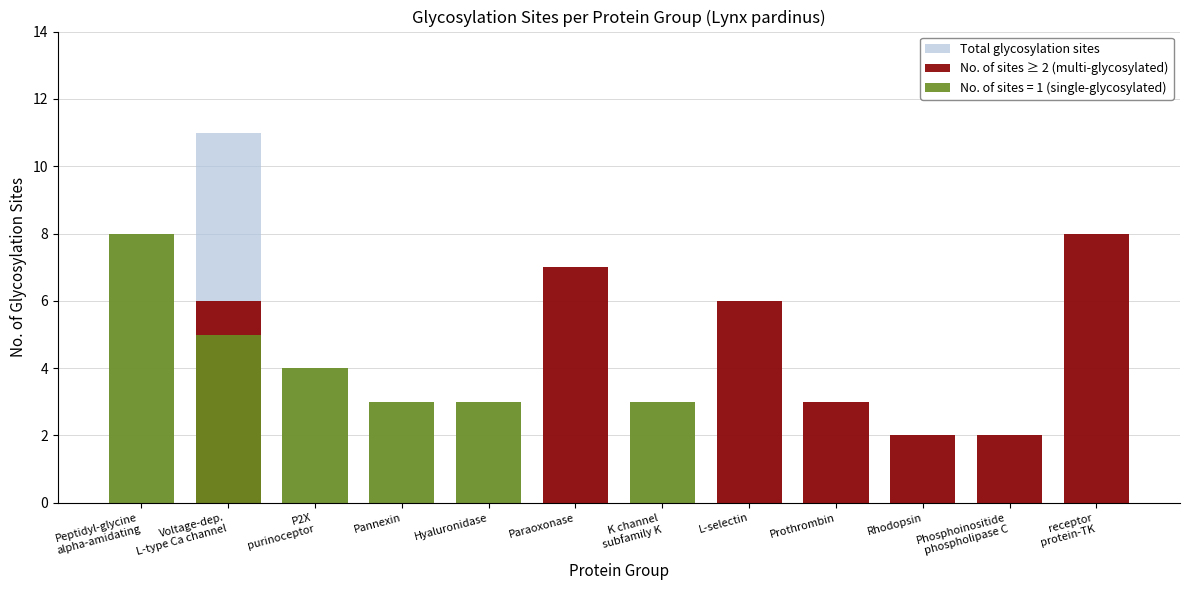

What is the approximate value of Total glycosylation sites at P2X
purinoceptor?

4